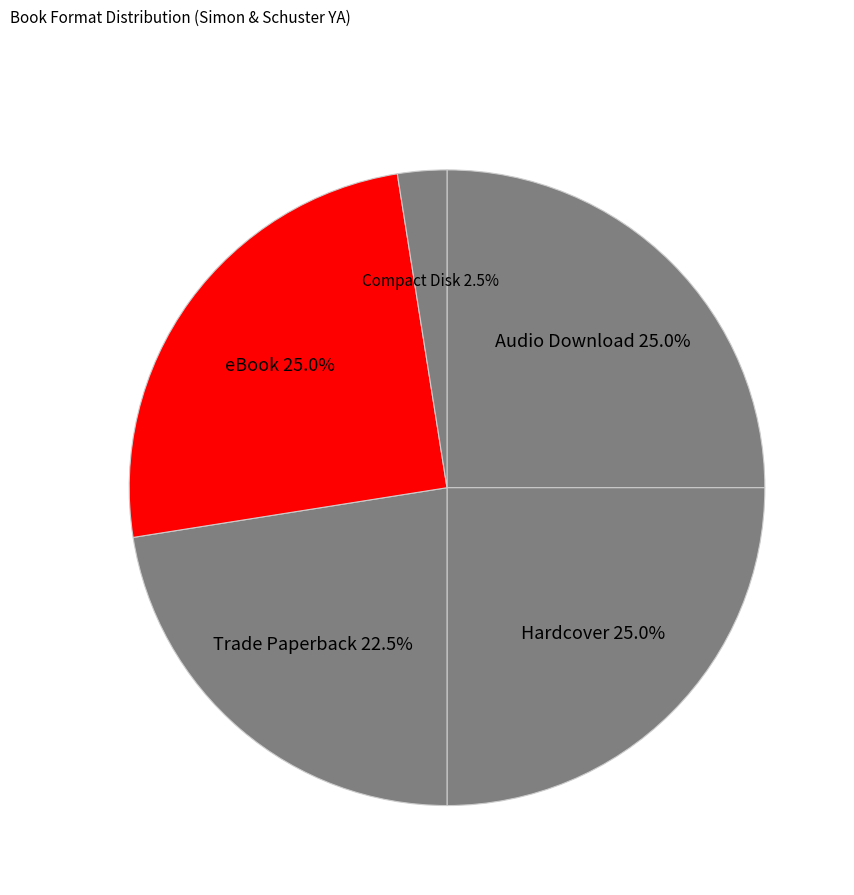

What is the ratio of the value at Hardcover to the value at eBook?

1.0